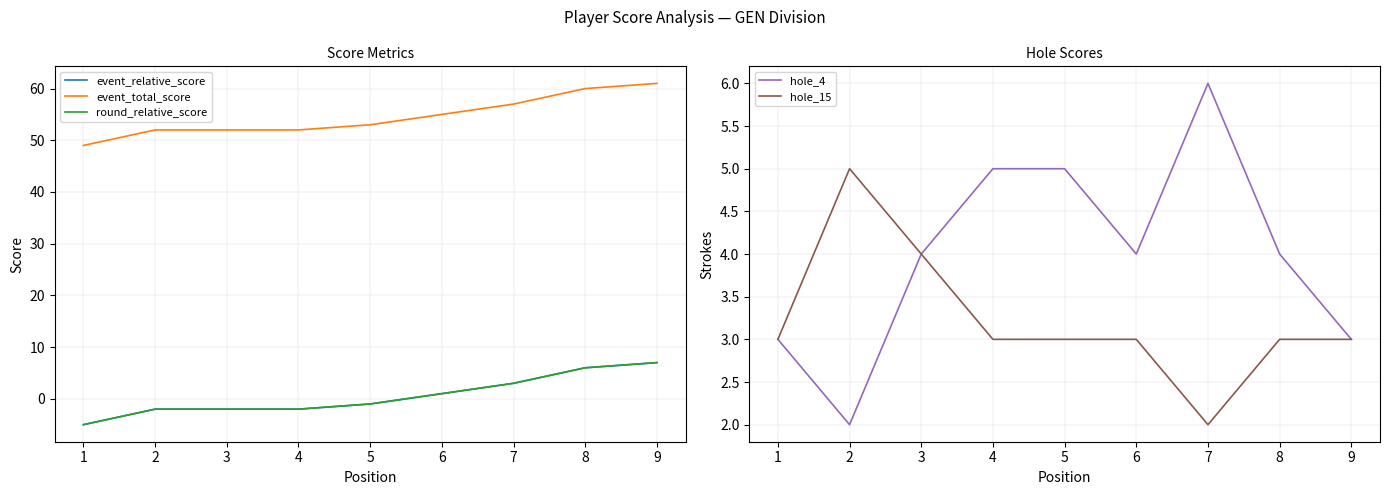

Reading right to left, what are all the values shown in this chart?

event_relative_score: 7	6	3	1	-1	-2	-2	-2	-5
event_total_score: 61	60	57	55	53	52	52	52	49
round_relative_score: 7	6	3	1	-1	-2	-2	-2	-5
hole_4: 3	4	6	4	5	5	4	2	3
hole_15: 3	3	2	3	3	3	4	5	3